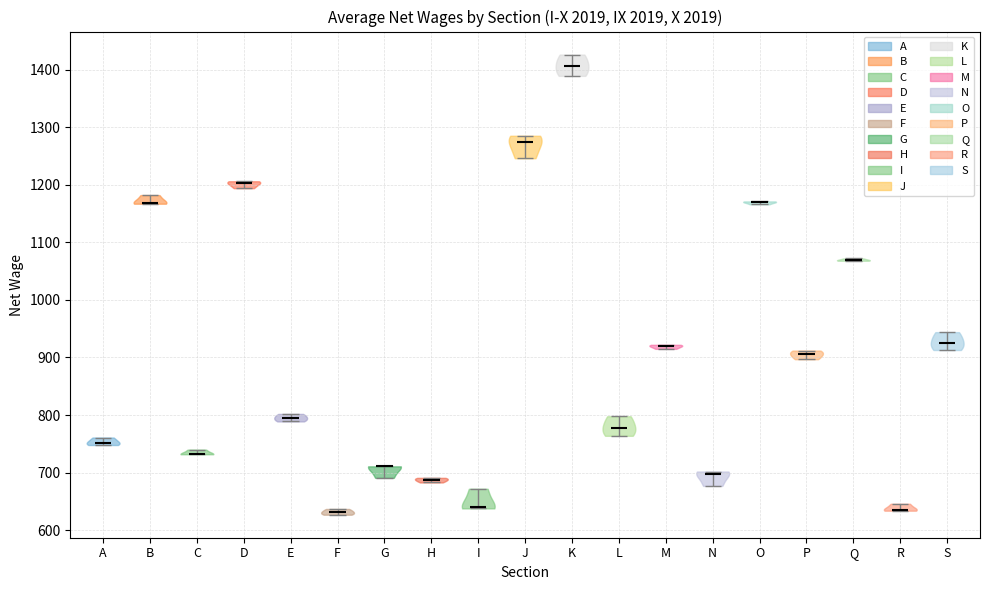

Reading left to right, read every violin against the y-axis: where its median line is, and the lowest and highest points it reaches. The values are not printed on the chart, so give them approximately, as read against the axis.

A: median line 750, lowest point 750, highest point 760
B: median line 1170, lowest point 1170, highest point 1180
C: median line 730, lowest point 730, highest point 740
D: median line 1200, lowest point 1190, highest point 1210
E: median line 800, lowest point 790, highest point 800
F: median line 630, lowest point 630, highest point 640
G: median line 710, lowest point 690, highest point 710
H: median line 690, lowest point 680, highest point 690
I: median line 640, lowest point 640, highest point 670
J: median line 1270, lowest point 1250, highest point 1290
K: median line 1410, lowest point 1390, highest point 1430
L: median line 780, lowest point 760, highest point 800
M: median line 920, lowest point 920, highest point 920
N: median line 700, lowest point 680, highest point 700
O: median line 1170, lowest point 1170, highest point 1170
P: median line 910, lowest point 900, highest point 910
Q: median line 1070, lowest point 1070, highest point 1070
R: median line 640, lowest point 630, highest point 650
S: median line 930, lowest point 910, highest point 940